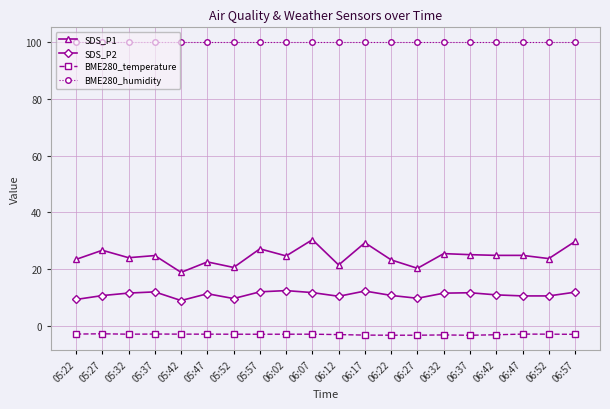

At 06:17, list the series in order from largest to smallest.

BME280_humidity, SDS_P1, SDS_P2, BME280_temperature